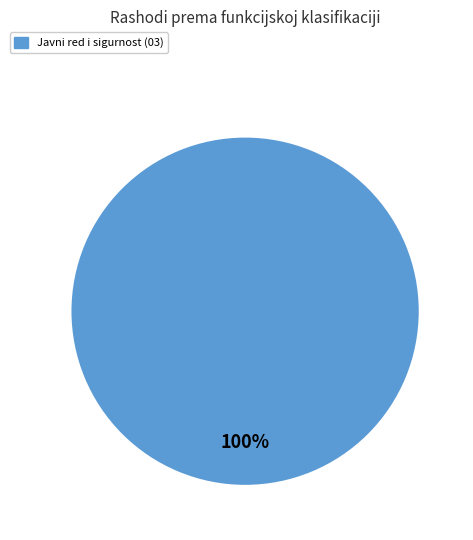

Does any single category account for the majority?

Yes